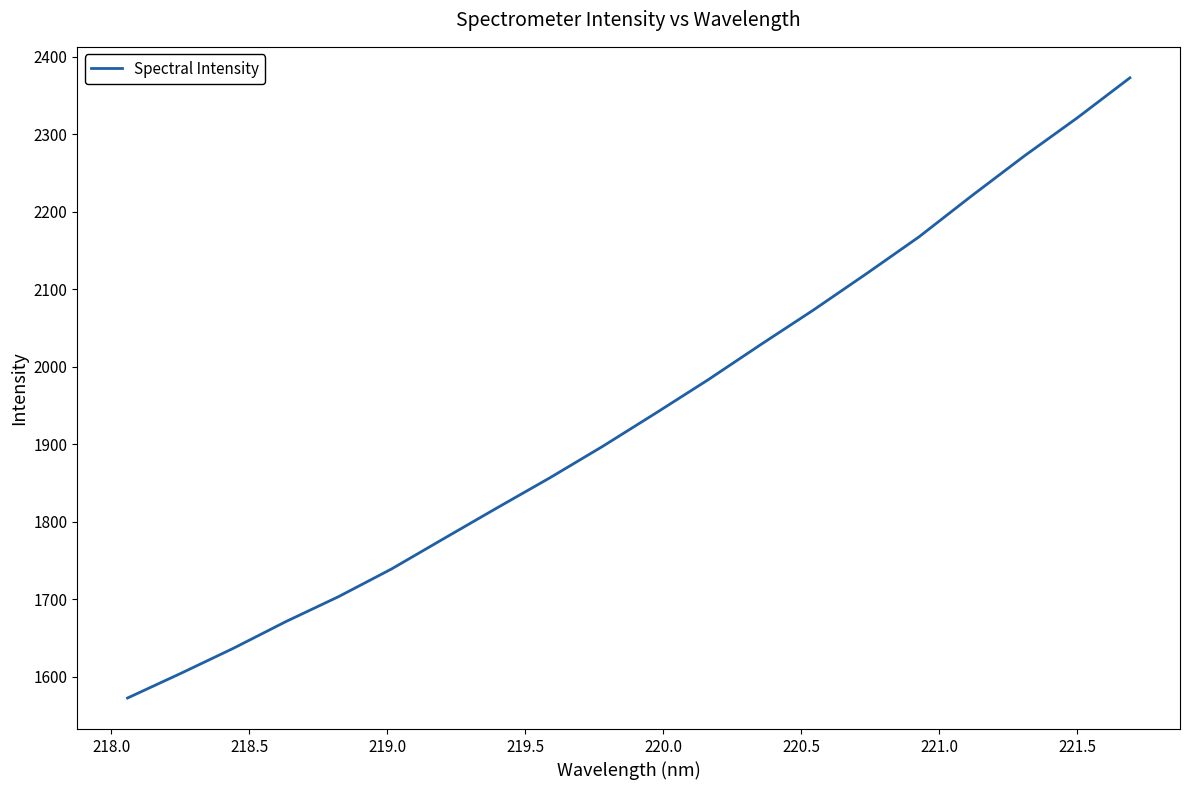

What is the difference between the maximum and minimum values?

799.9